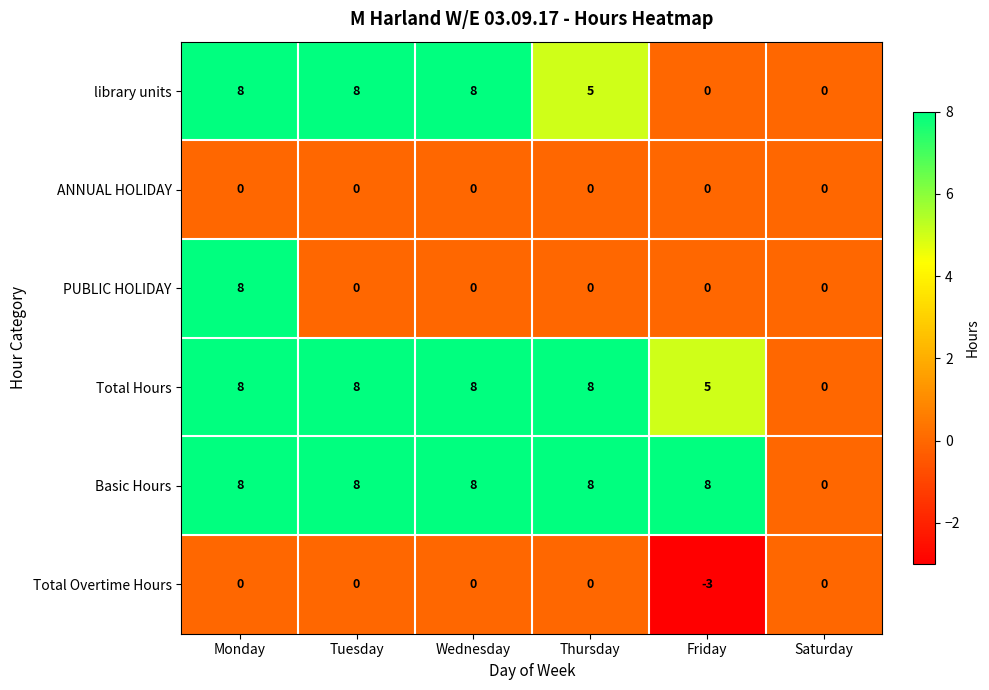

The value of library units at Thursday is 7. True or false?

False